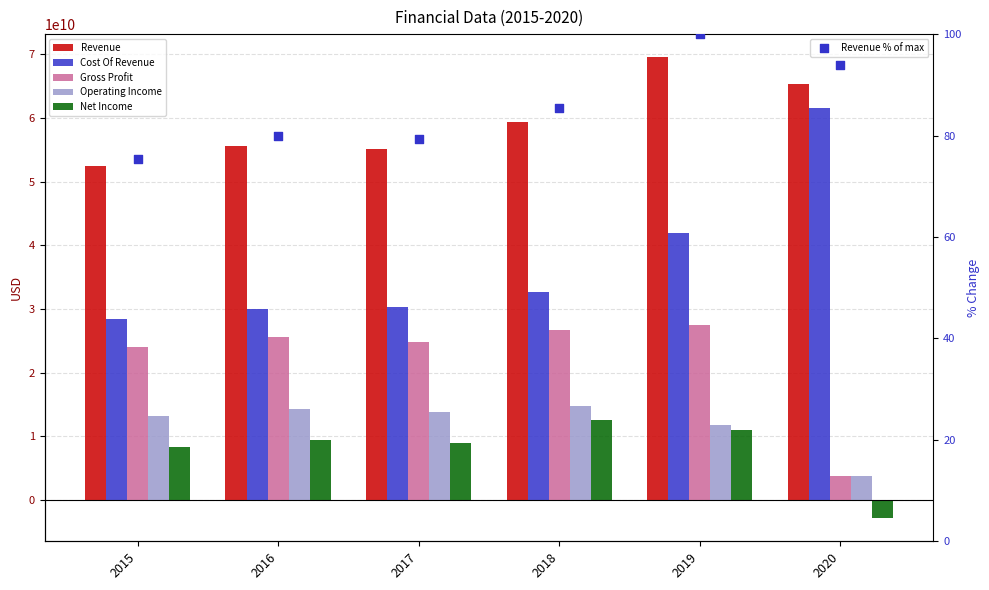

At which category is the sum across all series the highest?

2019